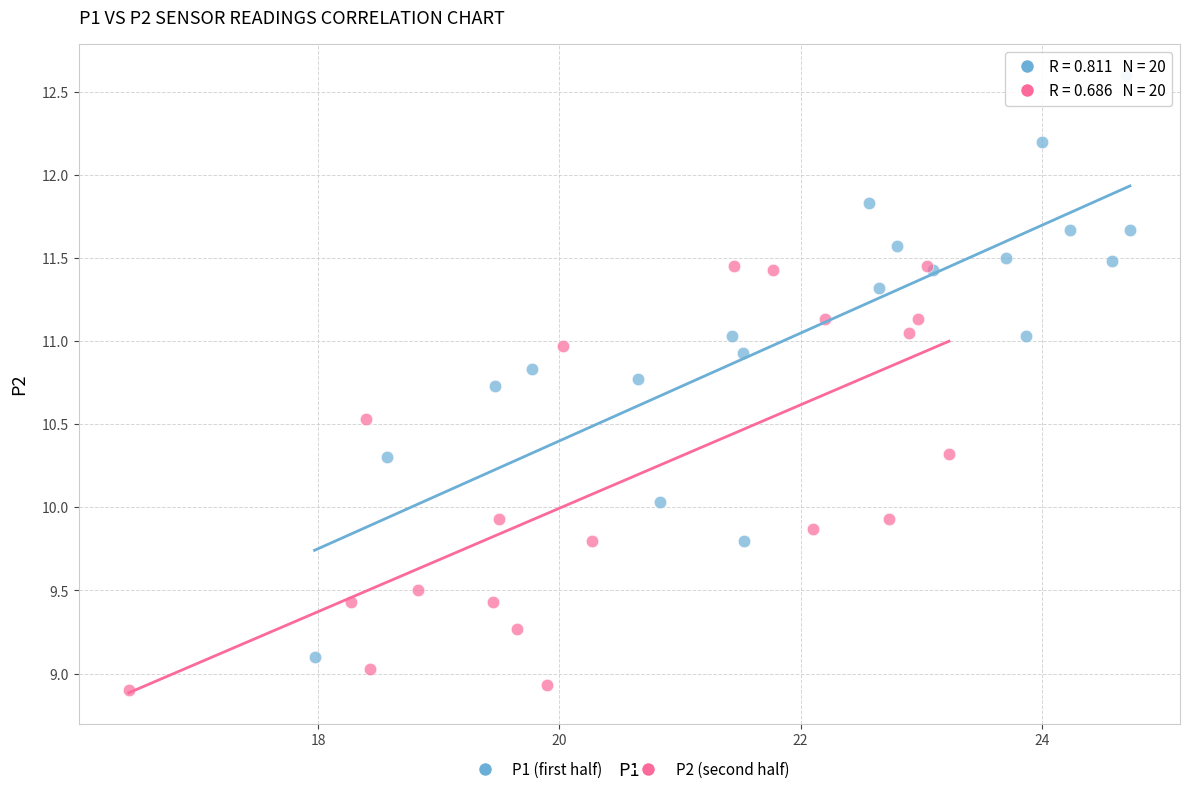

Which series contains the lowest Y value?

P2 (second half)